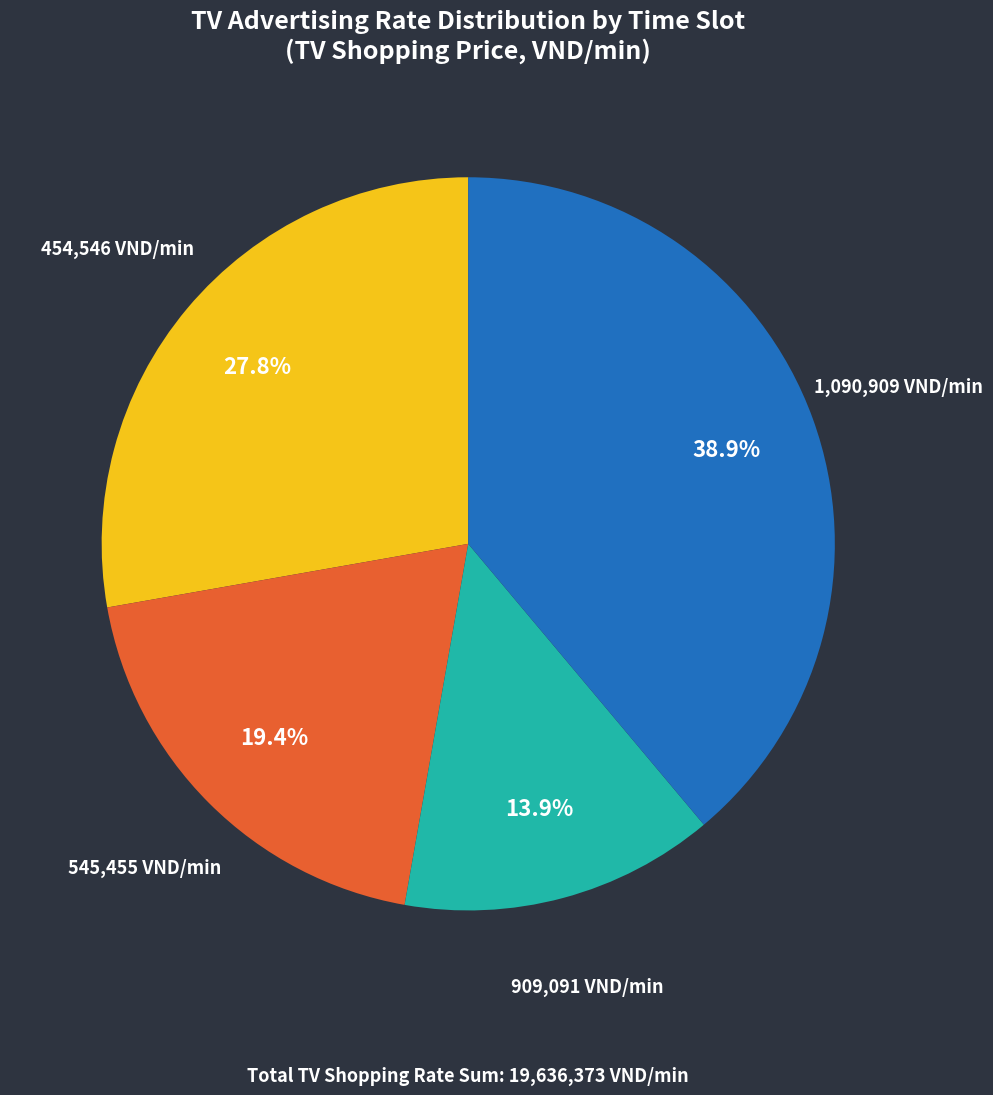

Does any single category account for the majority?

No